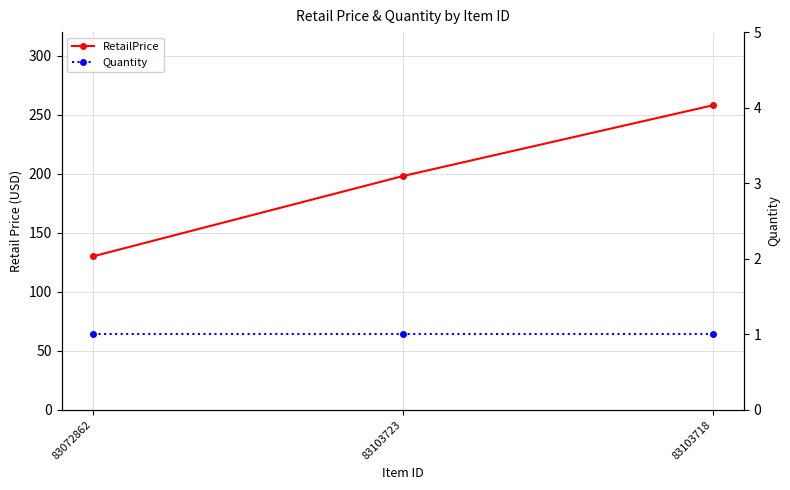

At how many categories does at least one series exceed 216?

1